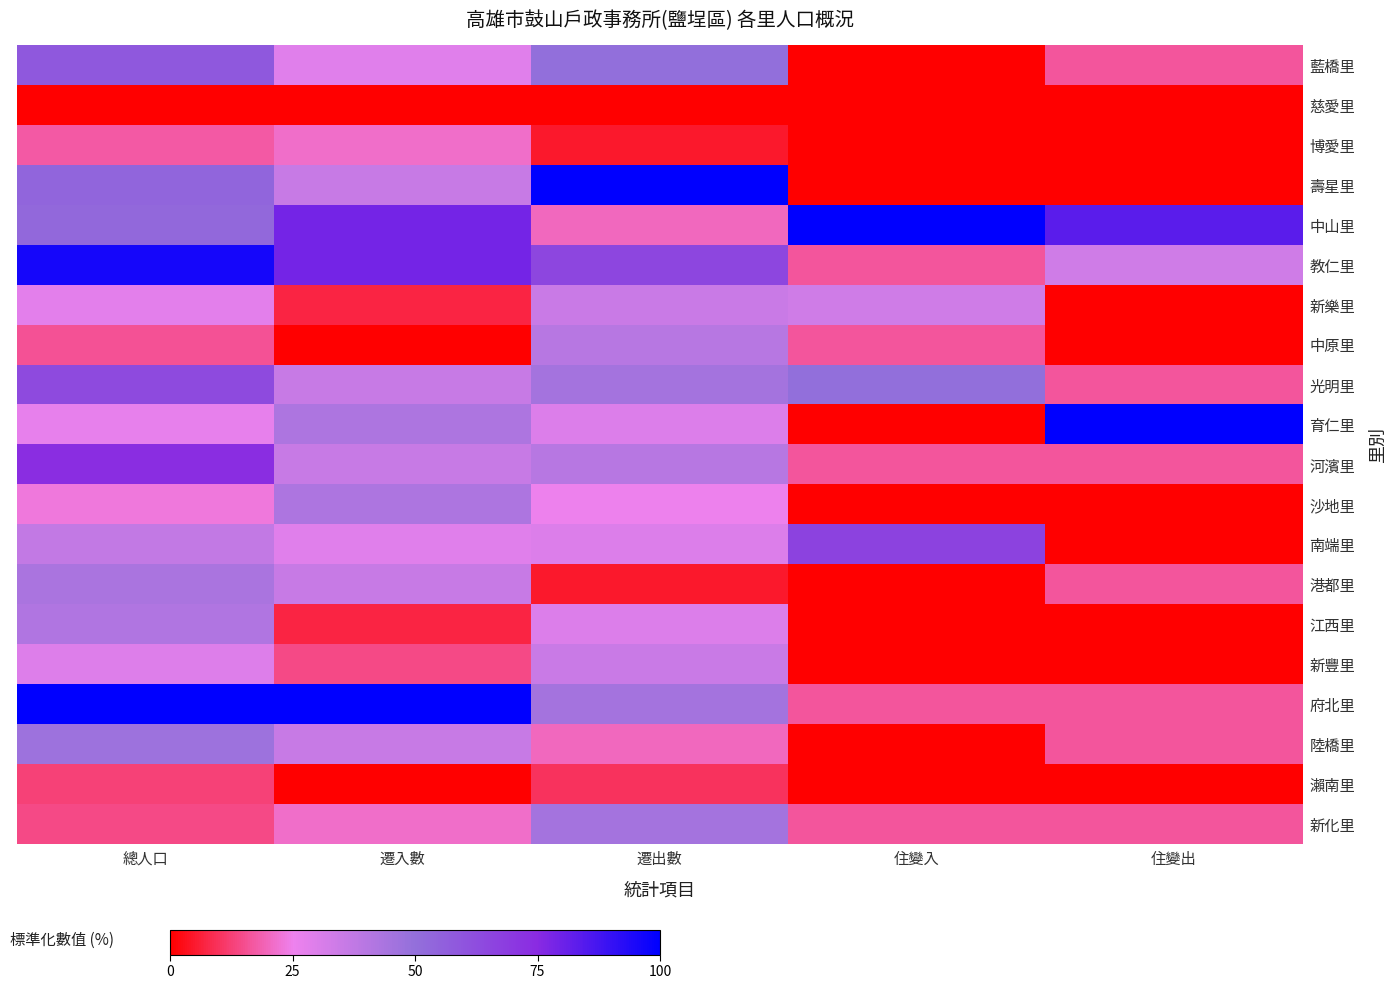

What is the difference between the highest and lowest values at 遷出數?

100.0